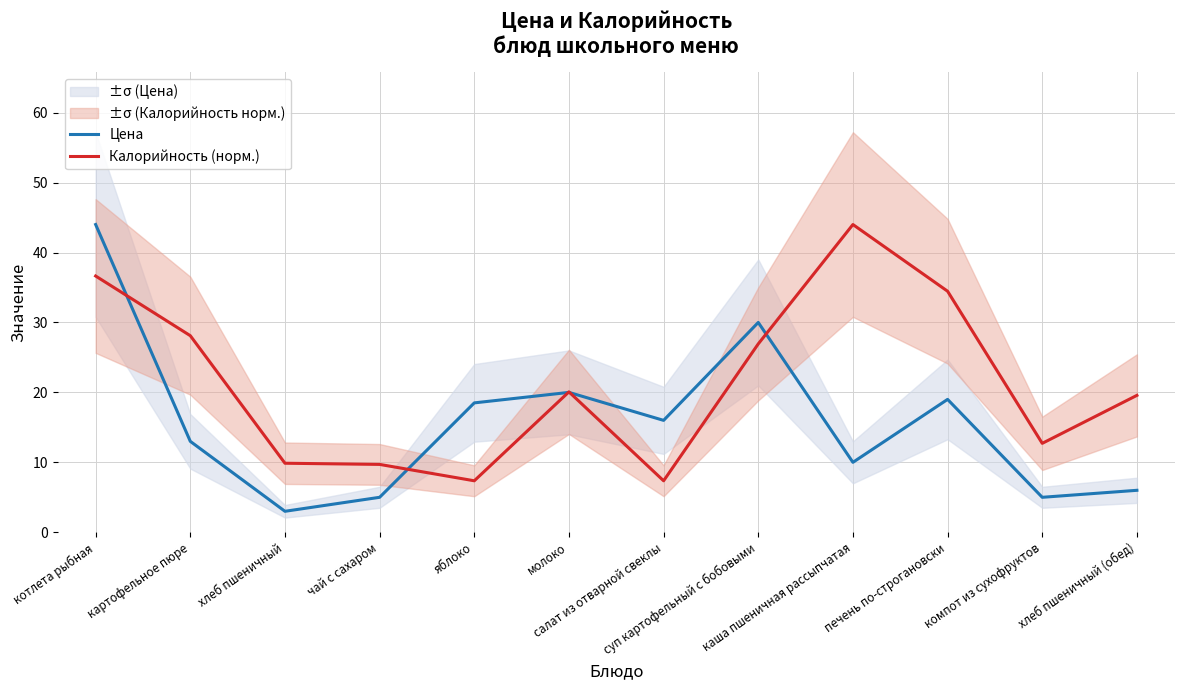

What is the spread (max minus min) of values at хлеб пшеничный?

6.9